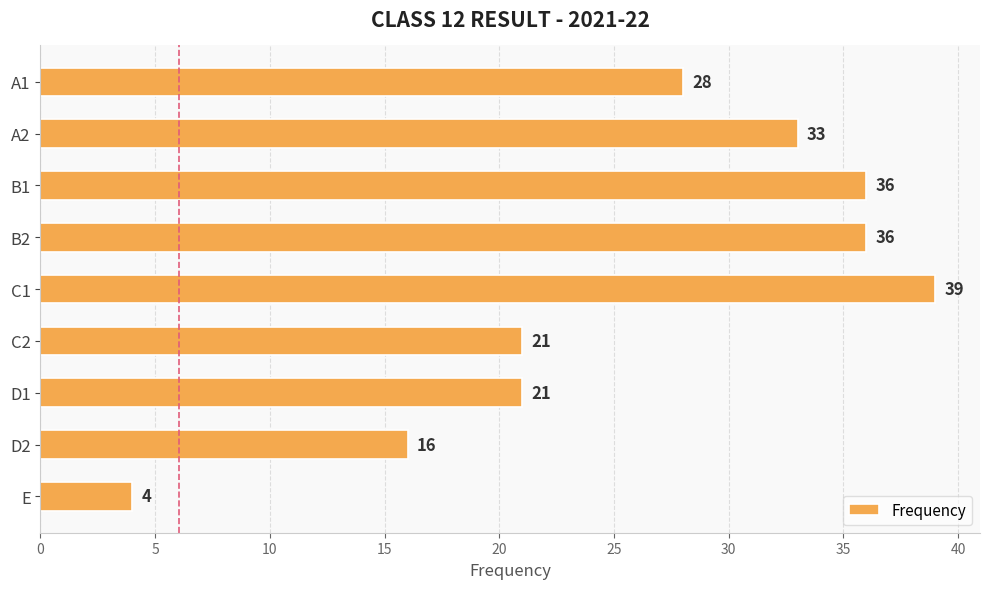

Count the number of categories in the chart.

9